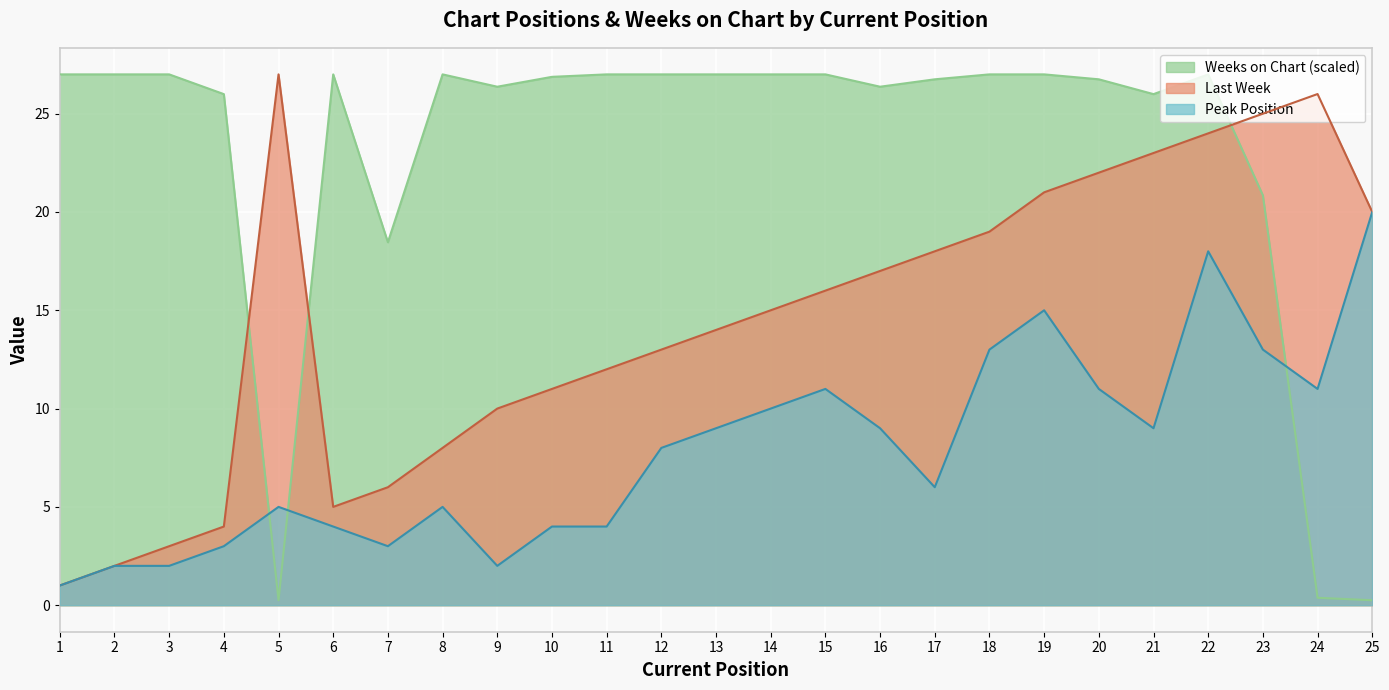

At which label does Peak Position reach its minimum?

1